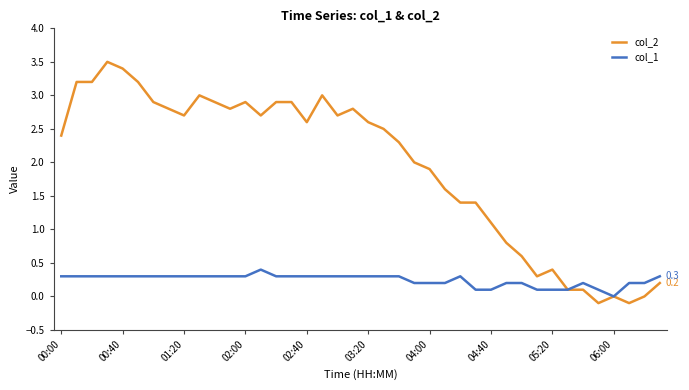

What is the maximum value shown in the chart?

3.5